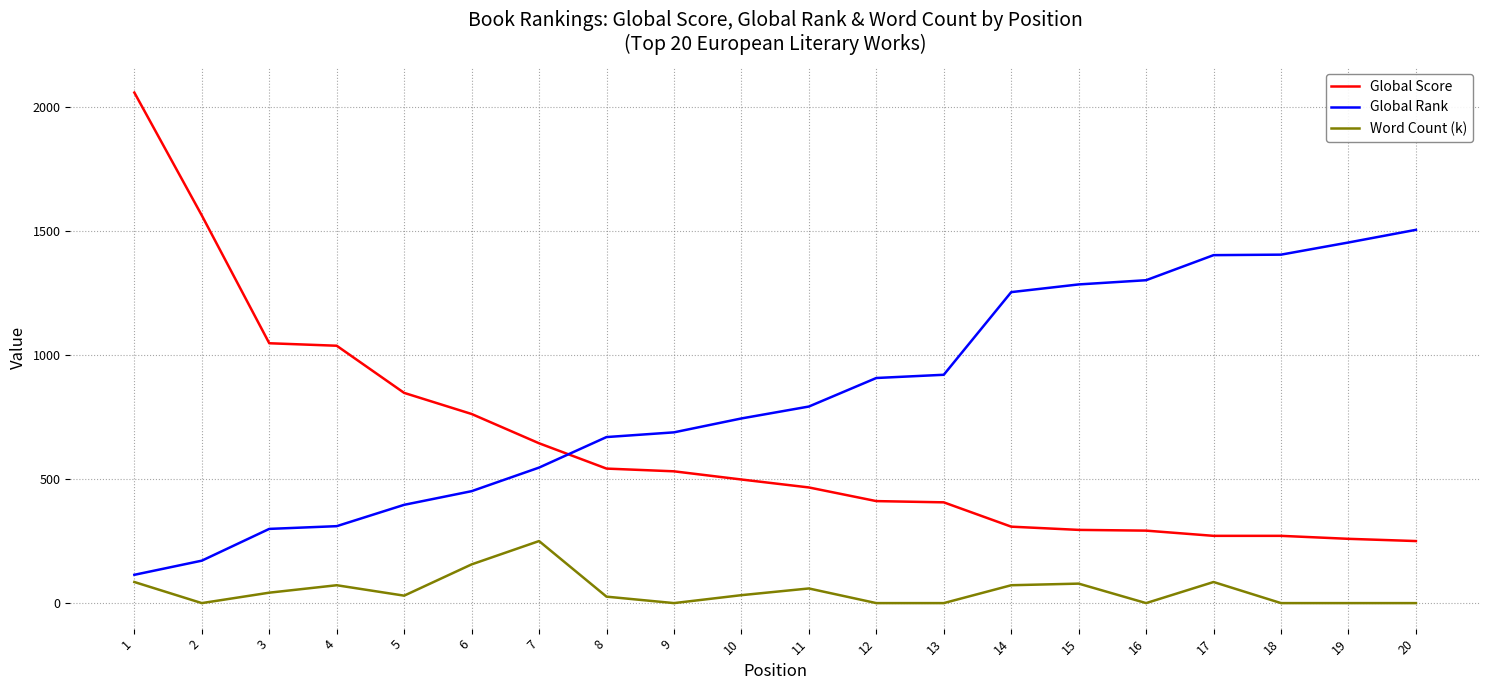

Is the value of Global Score at 16 greater than the value of Global Rank at 14?

No